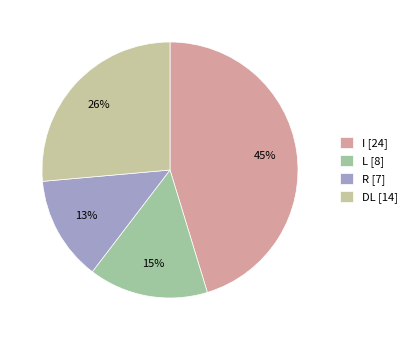

What is the largest slice in the pie chart?

I